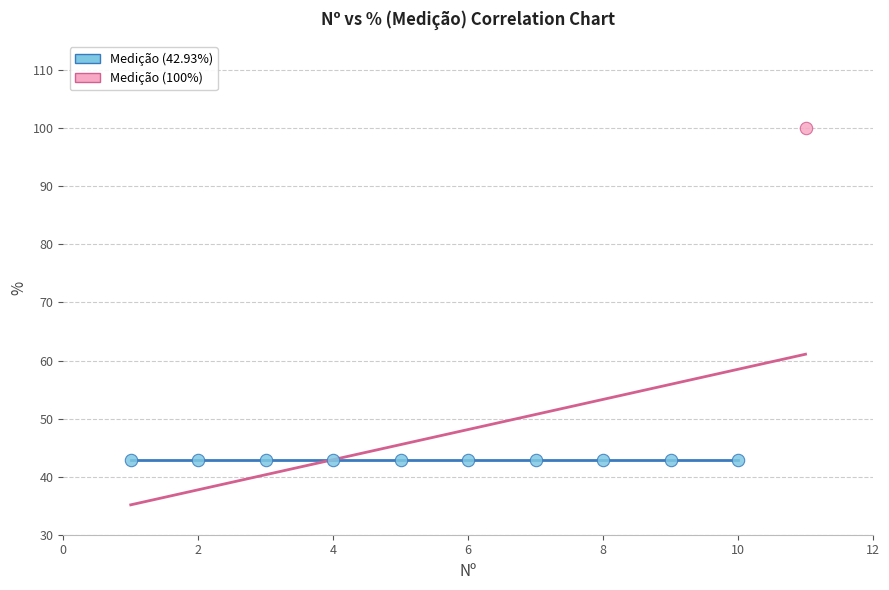

Which series contains the lowest Y value?

Medição (42.93%)